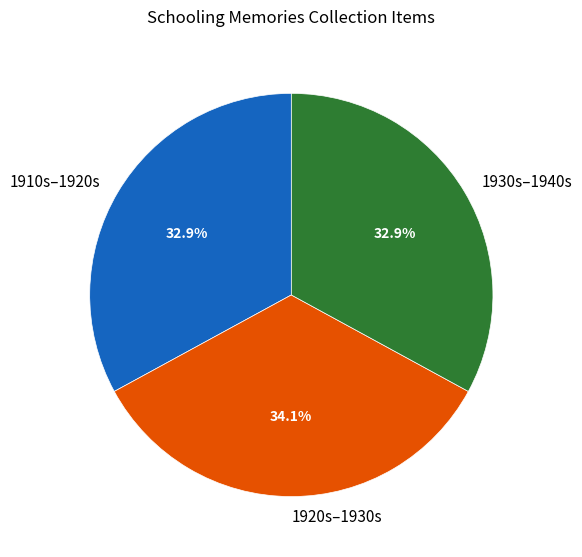

Which has a higher value, 1920s–1930s or 1930s–1940s?

1920s–1930s